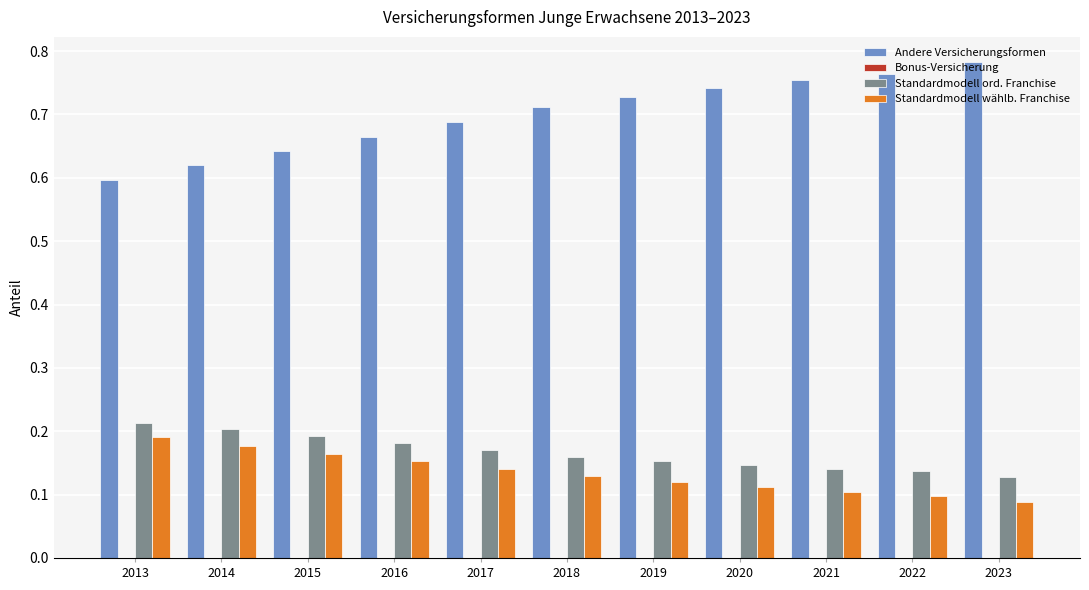

Which category has the highest value across all series?

2023